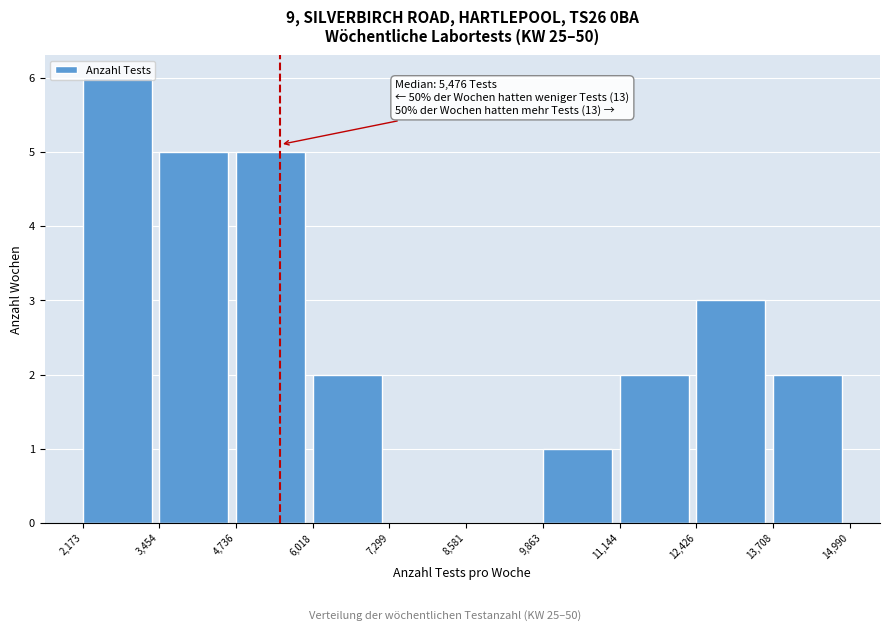

Over which range of the x-axis is the bar tallest?

2,173 to 3,454